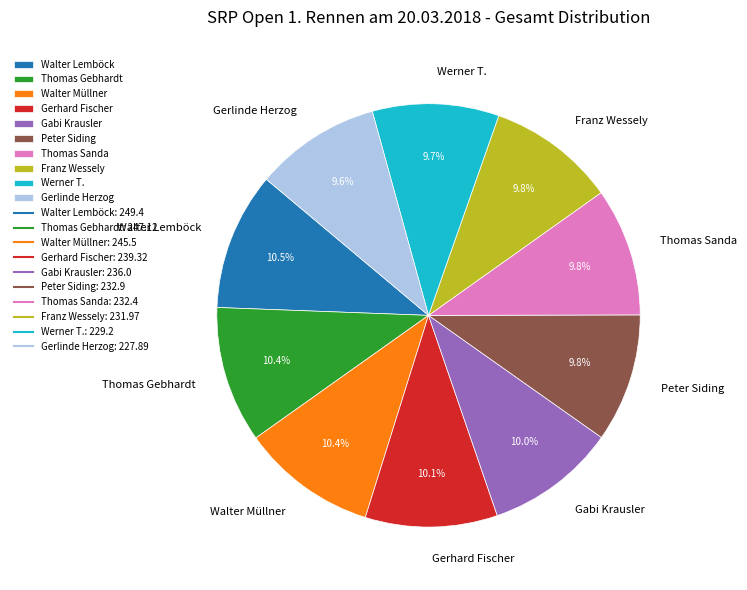

To the nearest percent, what is the difference between the largest and smallest slice percentages?

1%